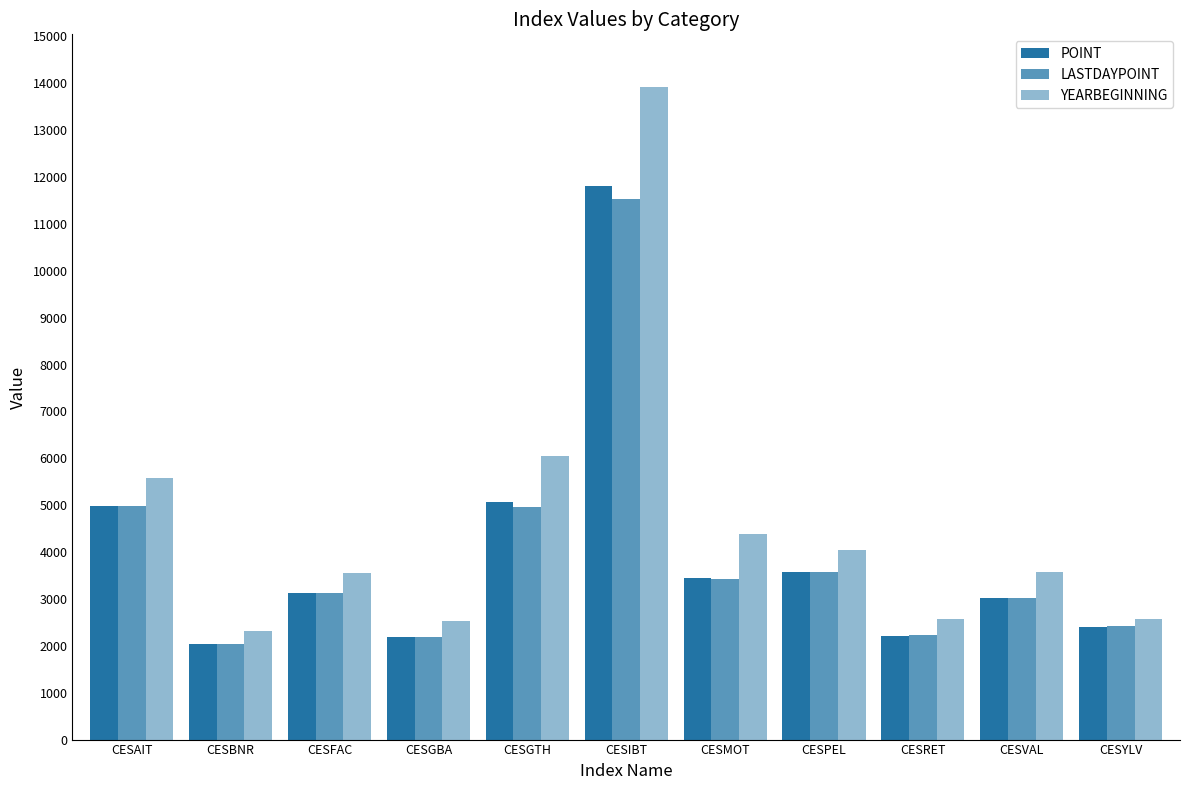

The value of YEARBEGINNING at CESVAL is 3572.7. True or false?

True